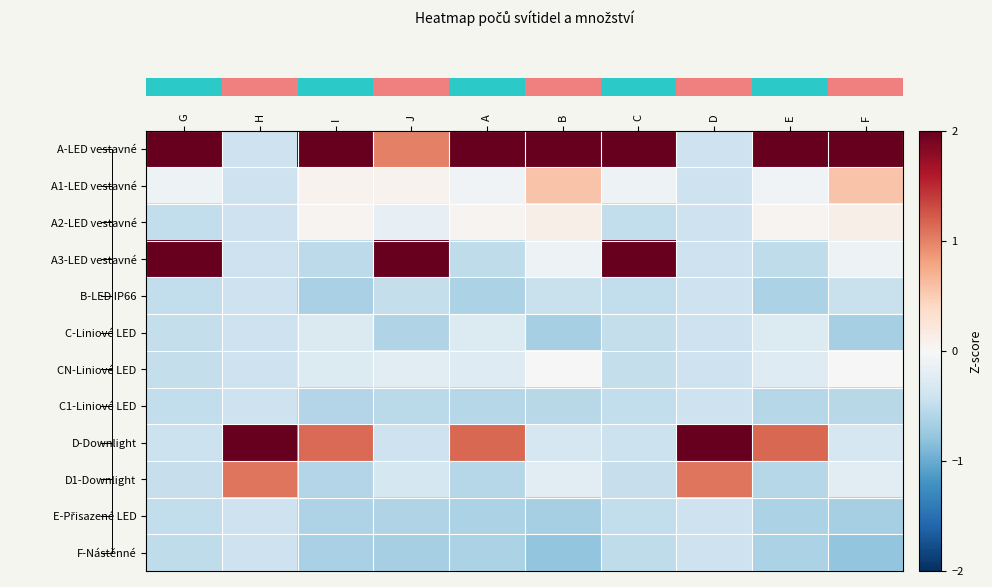

Which has a higher value, G or C?

G